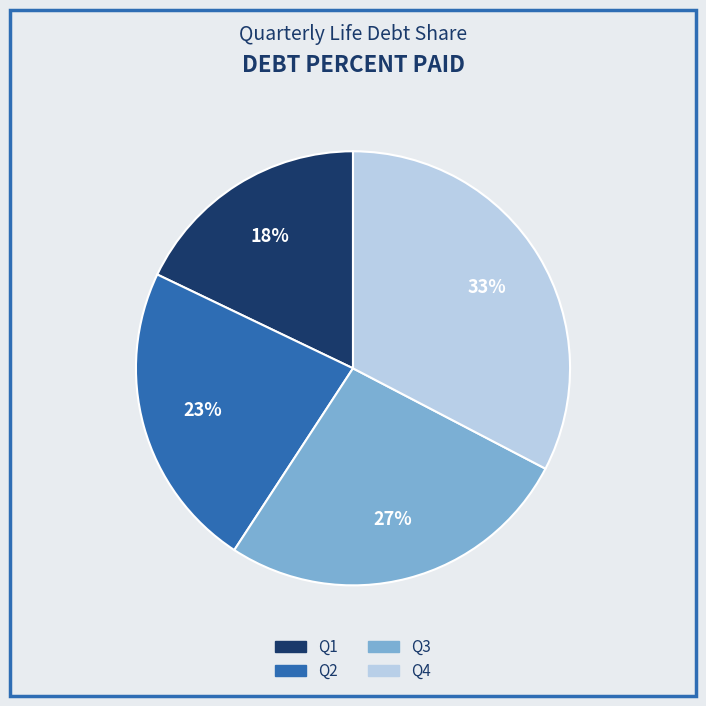

Do Q2 and Q3 together represent more than half of the pie?

No